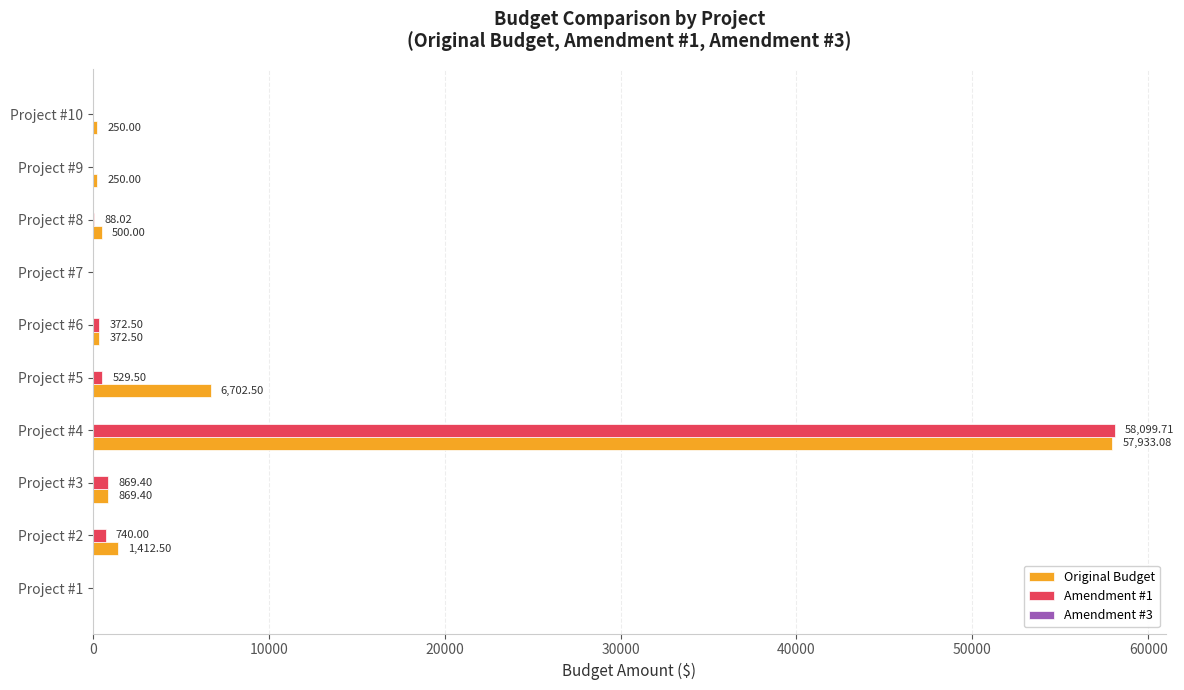

Which series has the largest total across all categories?

Original Budget